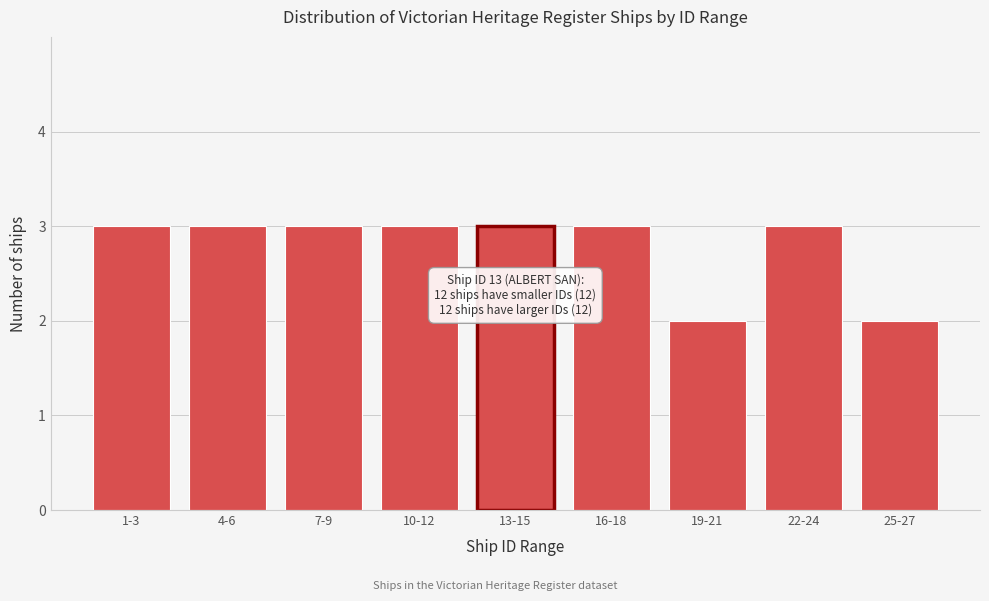

Reading left to right, list all the values displayed in this chart.

3	3	3	3	3	3	2	3	2